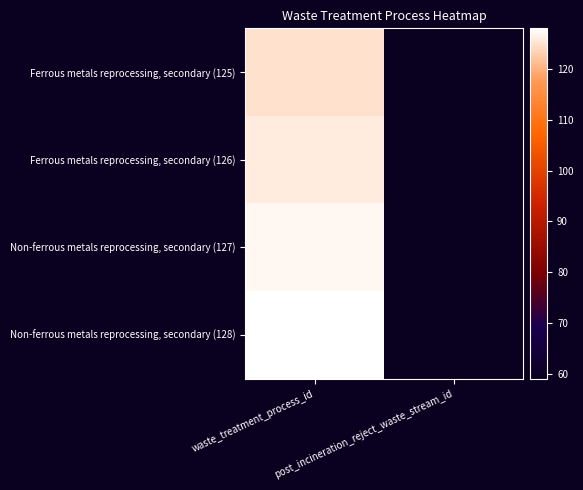

Reading right to left, list all the values displayed in this chart.

Ferrous metals reprocessing, secondary (125): post_incineration_reject_waste_stream_id=59	waste_treatment_process_id=125
Ferrous metals reprocessing, secondary (126): post_incineration_reject_waste_stream_id=59	waste_treatment_process_id=126
Non-ferrous metals reprocessing, secondary (127): post_incineration_reject_waste_stream_id=59	waste_treatment_process_id=127
Non-ferrous metals reprocessing, secondary (128): post_incineration_reject_waste_stream_id=59	waste_treatment_process_id=128